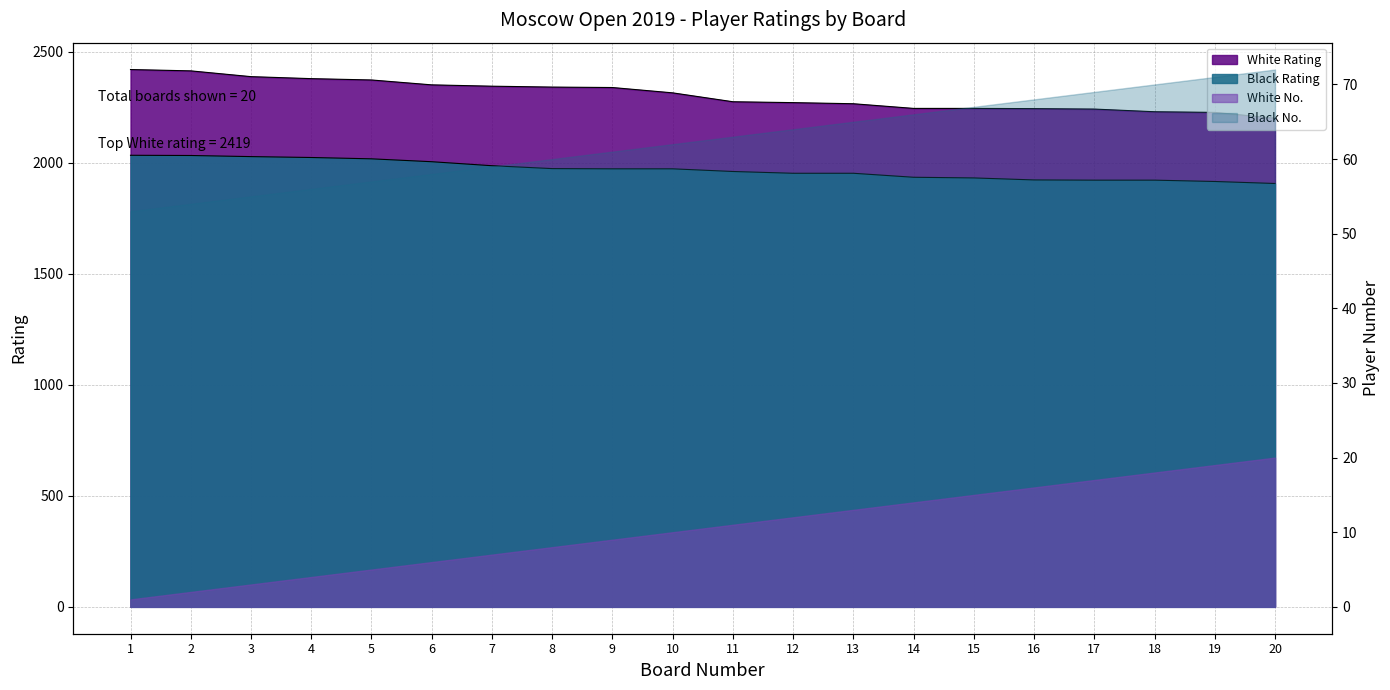

What is the difference between the second highest and second lowest values in the Black Rating series?

117